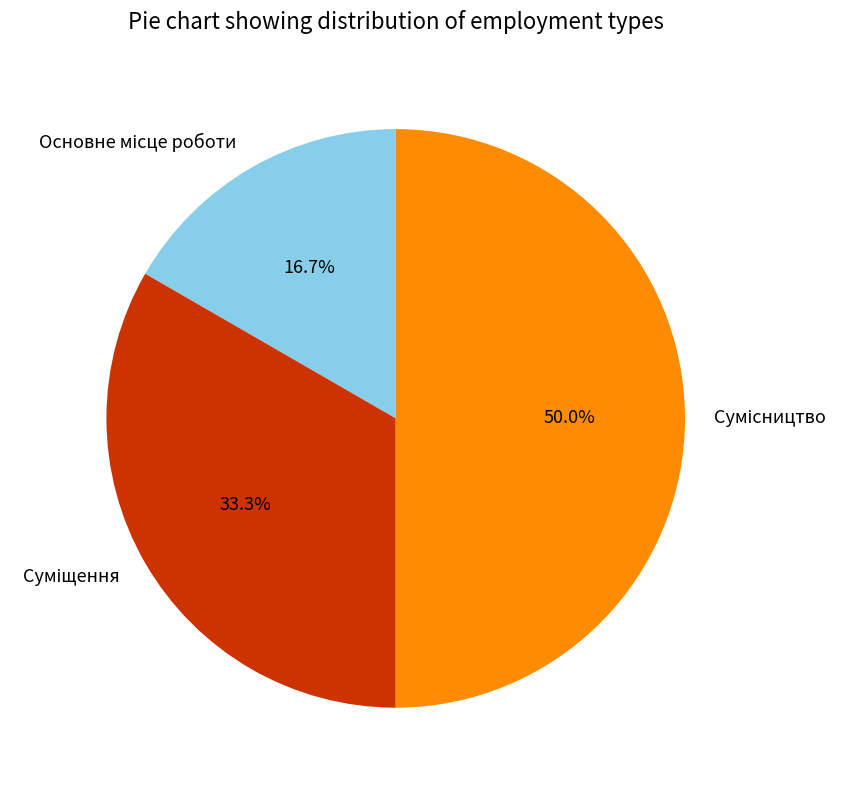

How many segments does this pie chart have?

3